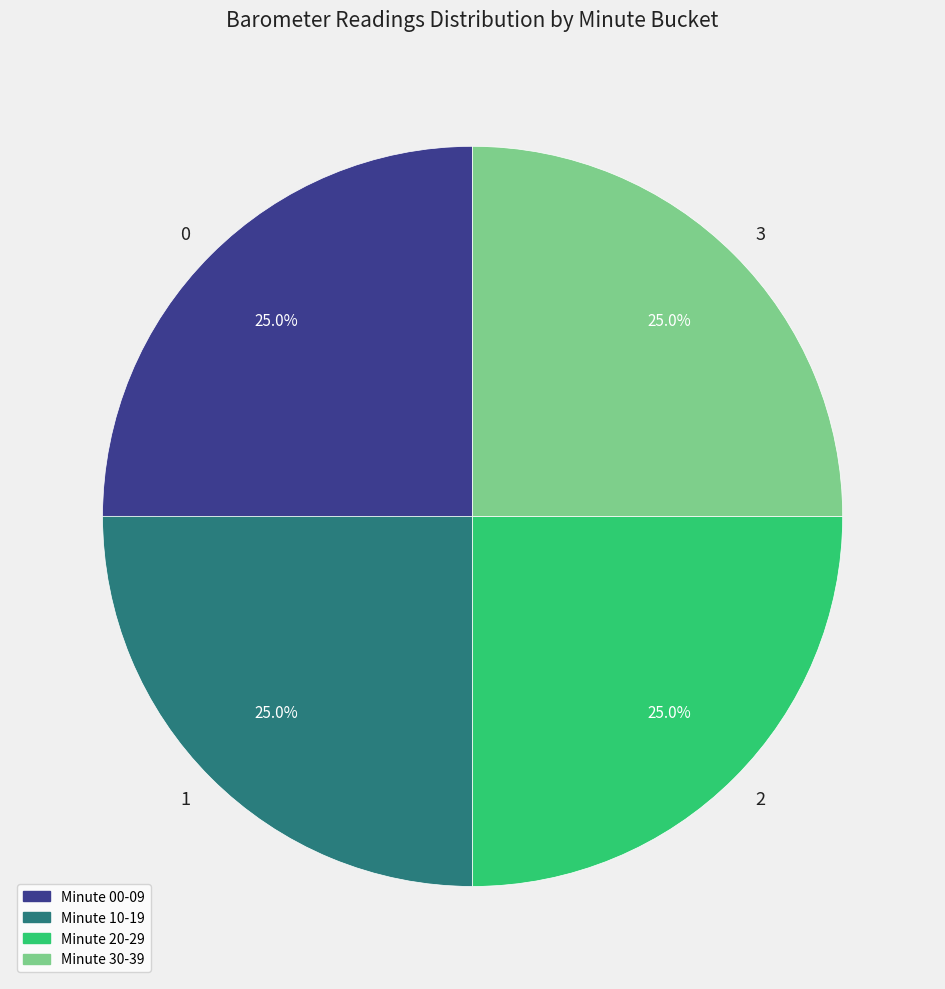

How many slices are in this pie chart?

4